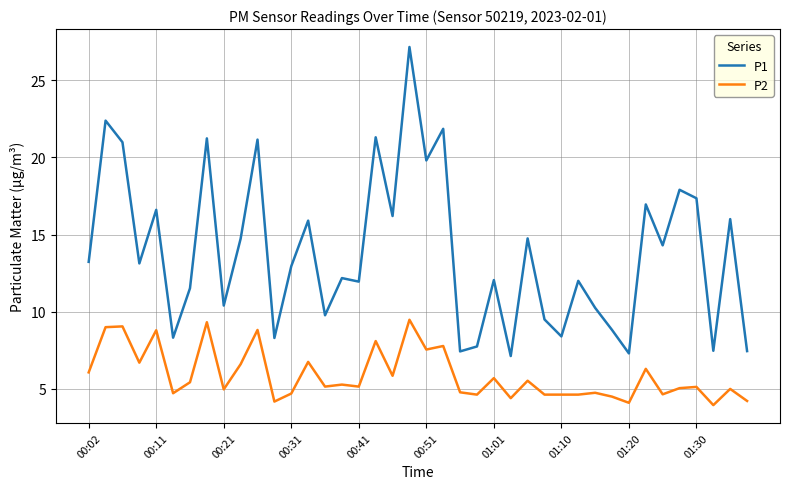

What is the average value of the P2 series?

5.9